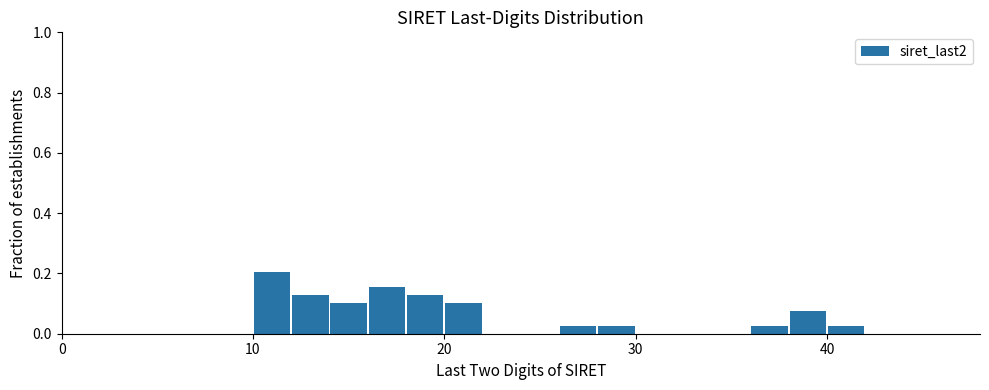

Read against the x-axis, roughly where is the centre of the tallest bar?

11